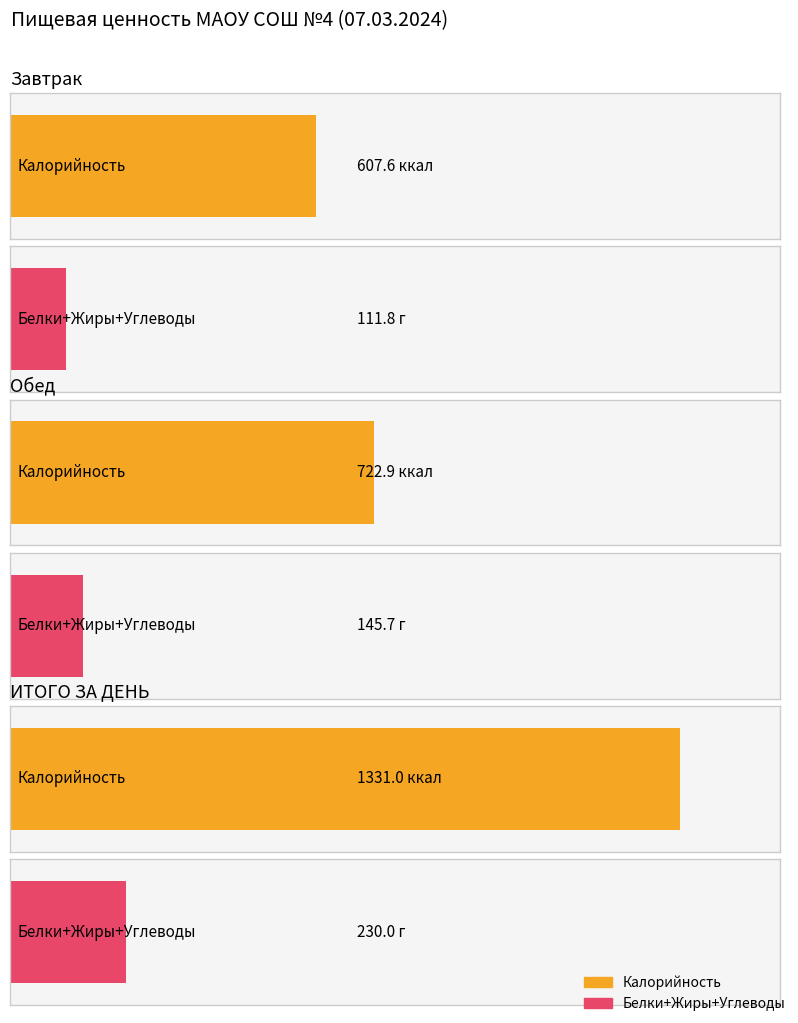

Which series has the largest total across all categories?

Калорийность